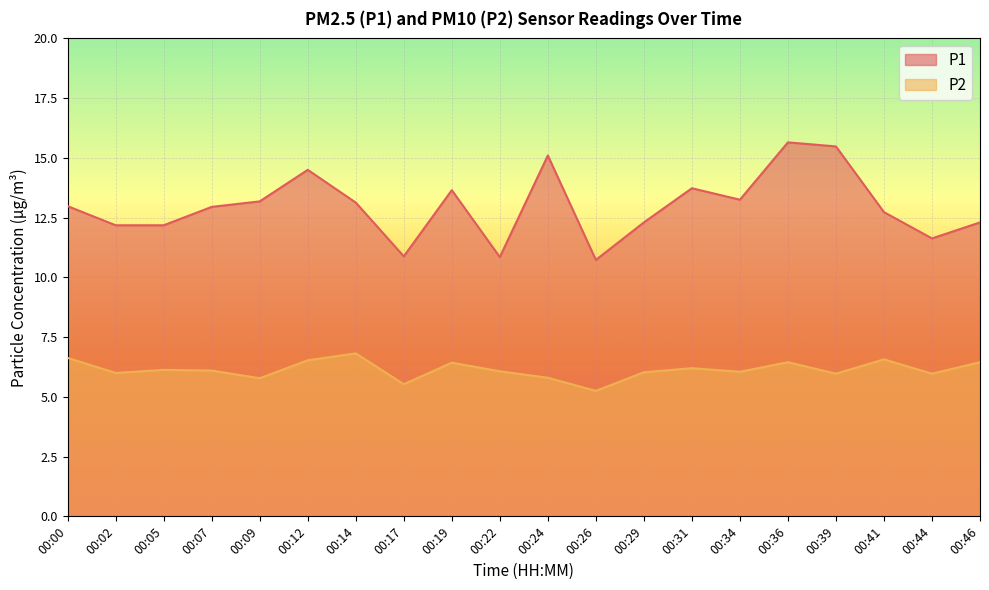

Rank the series at 00:07 from highest to lowest value.

P1, P2